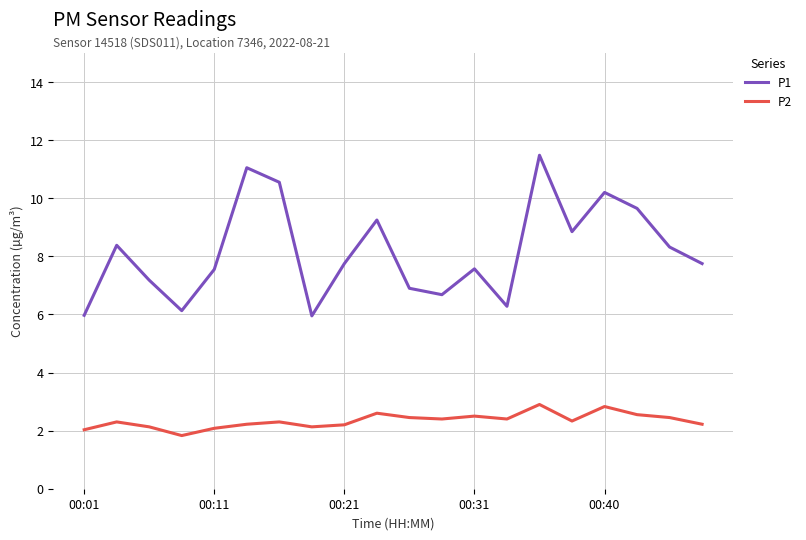

What is the average value of the P1 series?

8.2